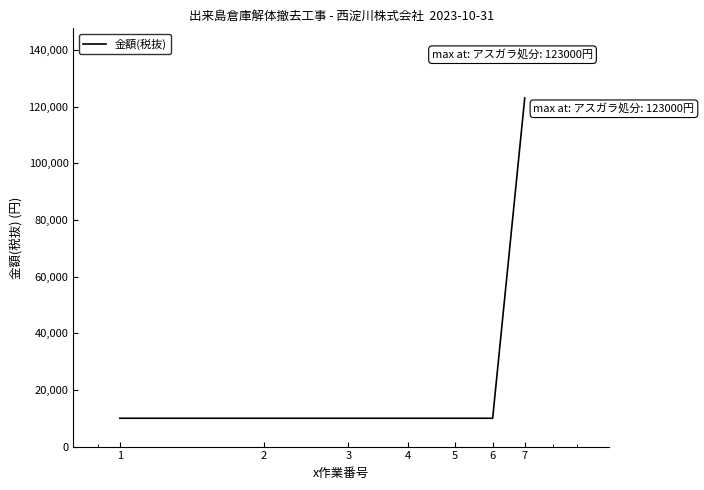

What is the smallest value displayed?

10000